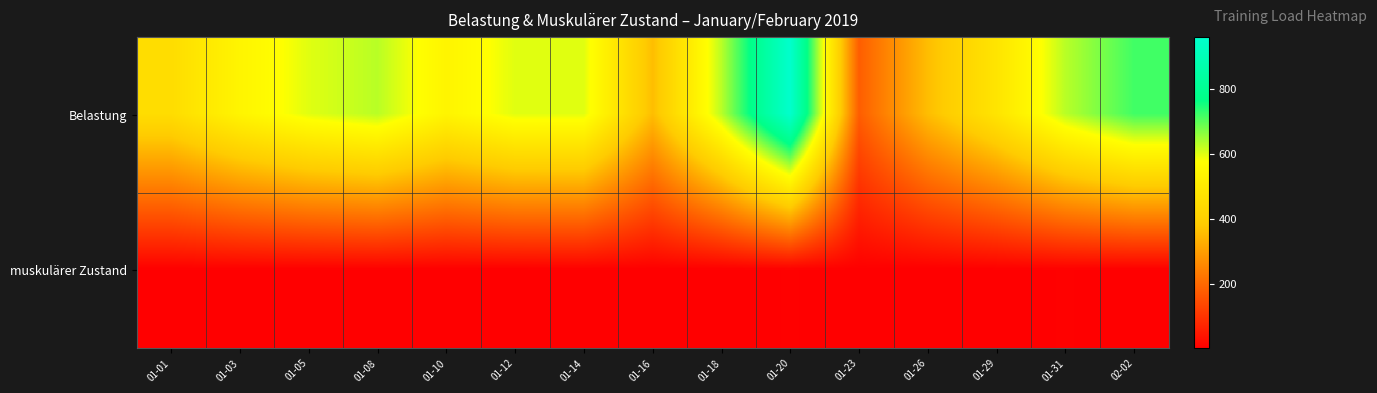

Rank the series by their maximum value, from lowest to highest.

muskulärer Zustand, Belastung